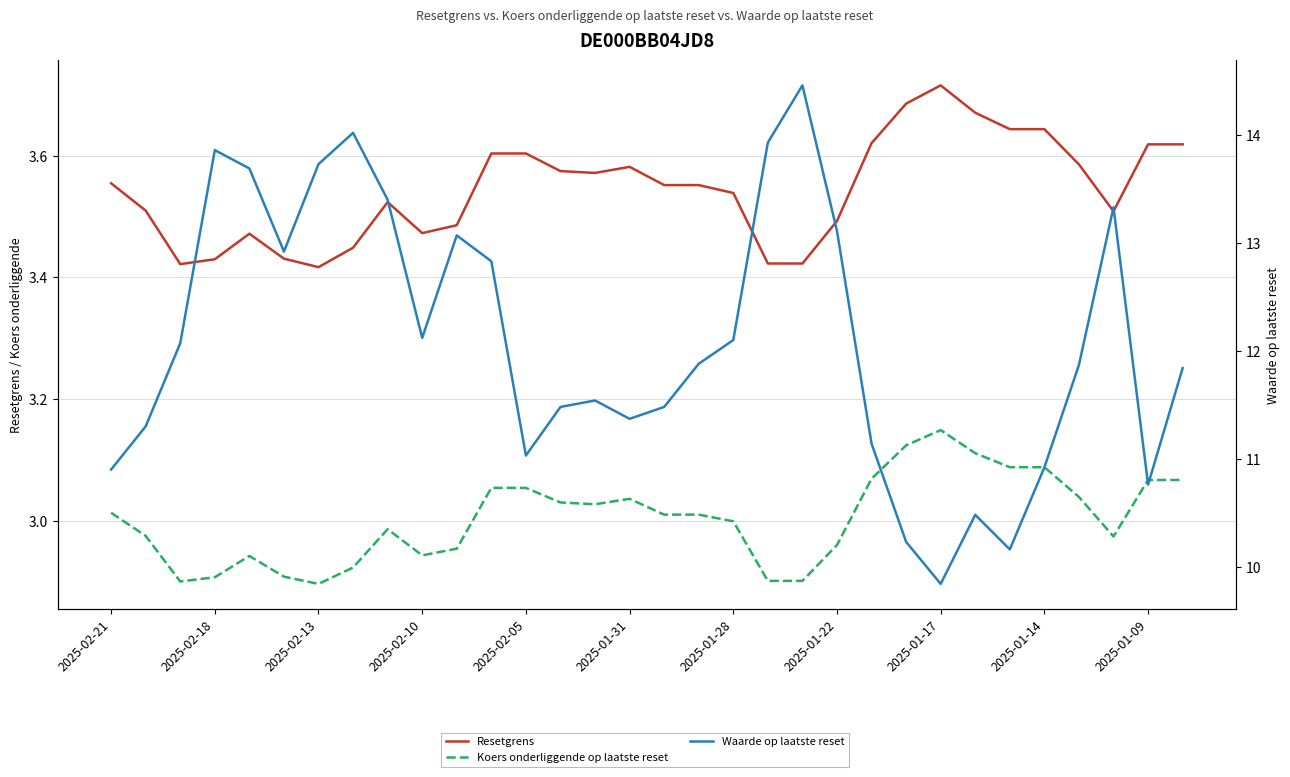

True or false: Waarde op laatste reset has more than 1 interior local peaks.

True